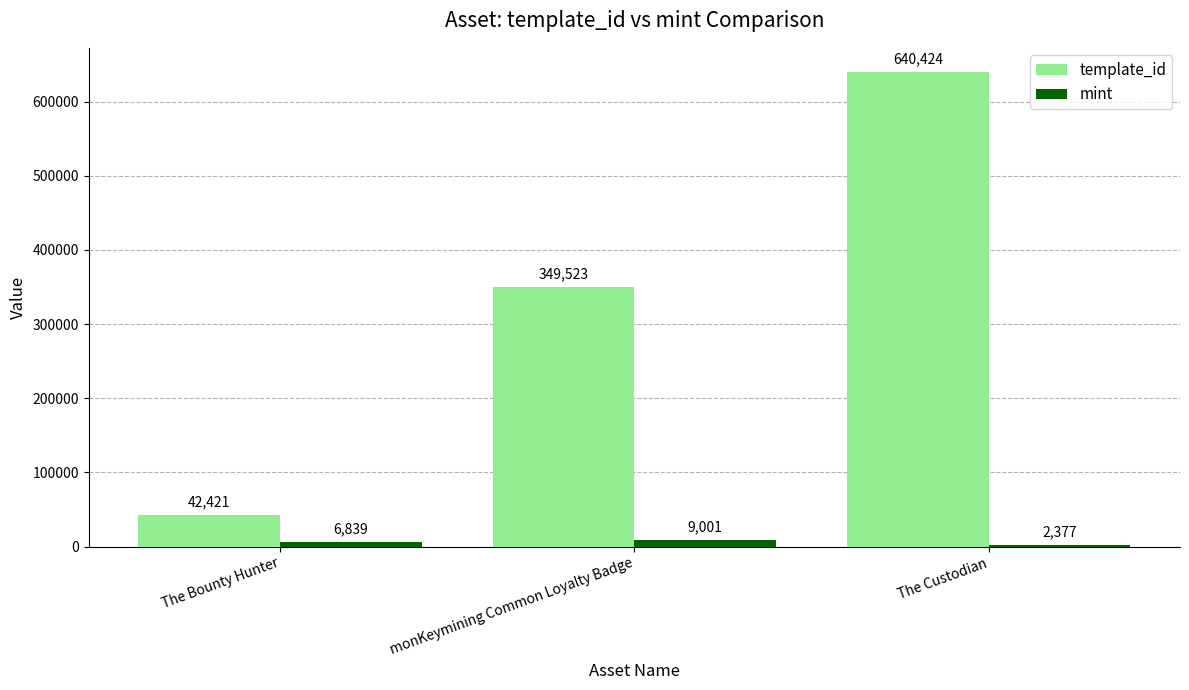

What is the total value across all series at The Bounty Hunter?

49260